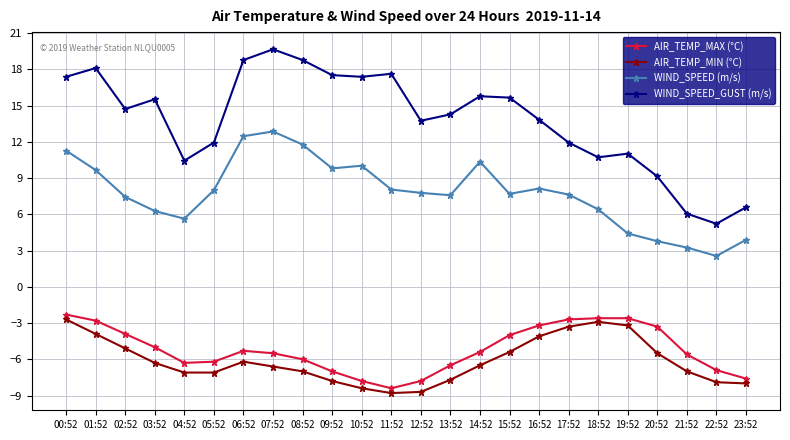

What is the average value of the AIR_TEMP_MAX (°C) series?

-5.2